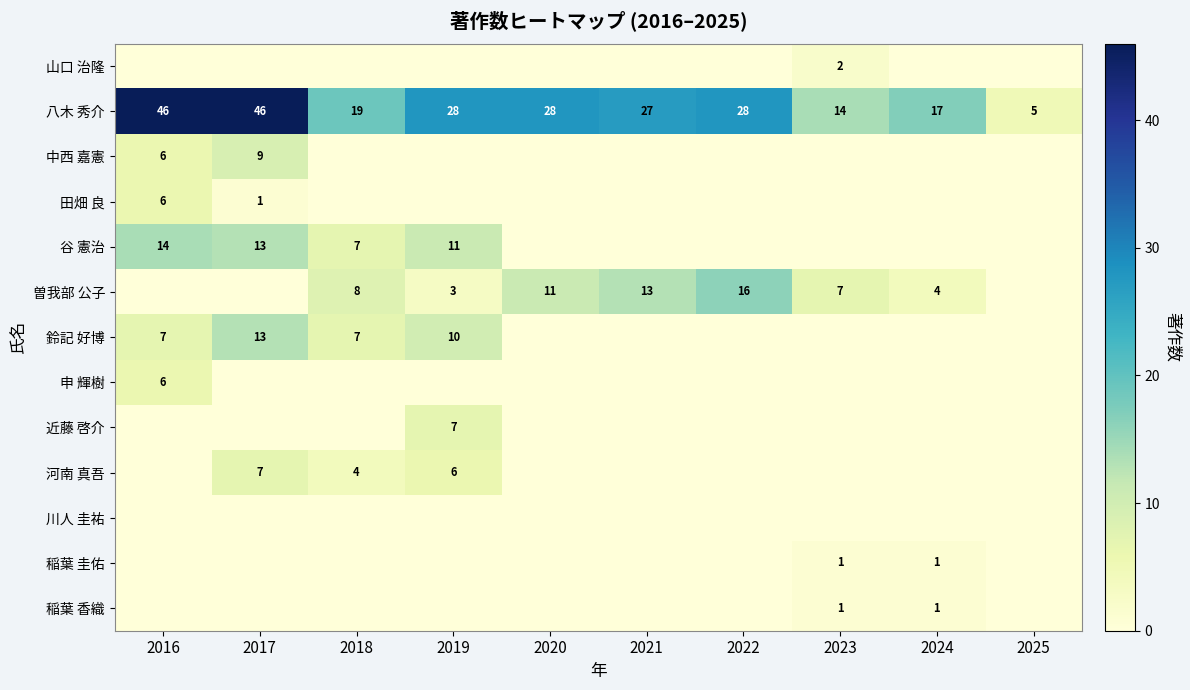

Is it true that 八木 秀介 equals 17 at 2024?

True